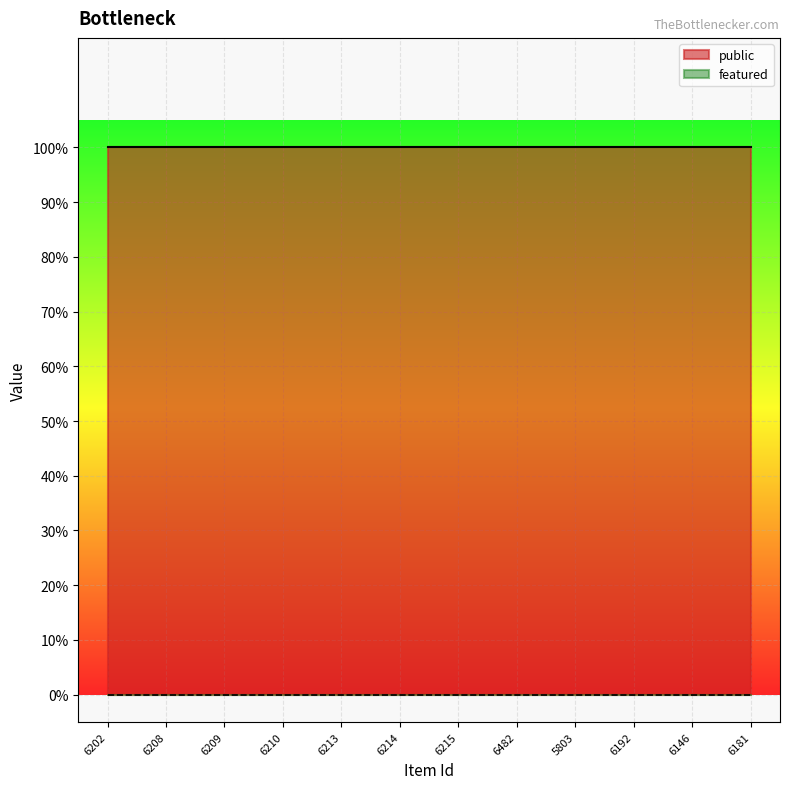

Which series has the largest range (max minus min)?

public